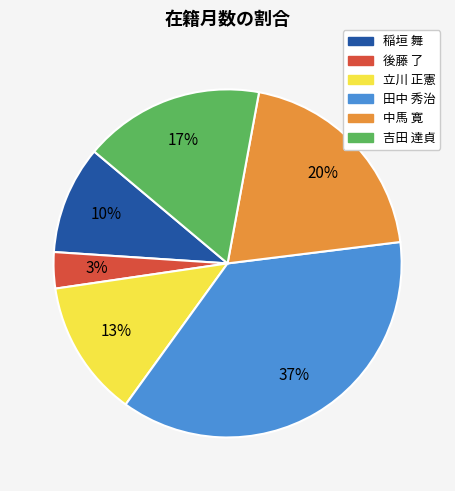

How many segments does this pie chart have?

6